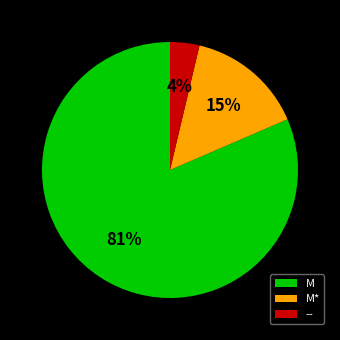

What is the majority slice?

M